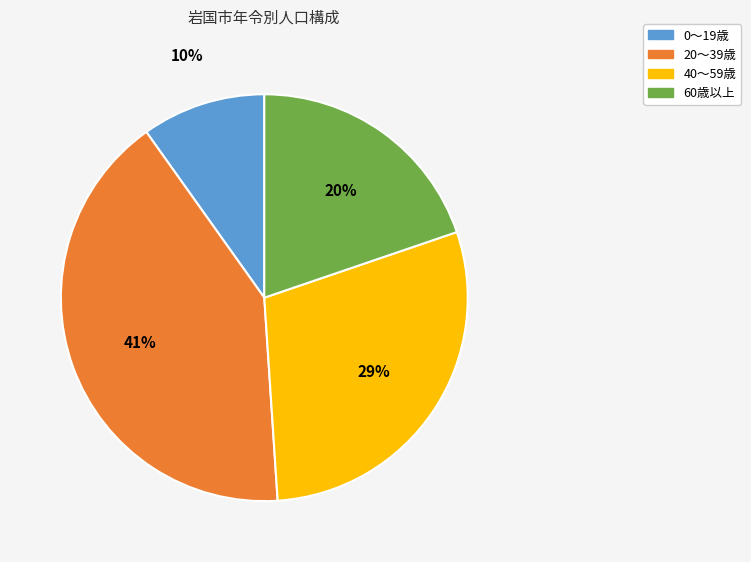

Is there a majority slice in this chart?

No